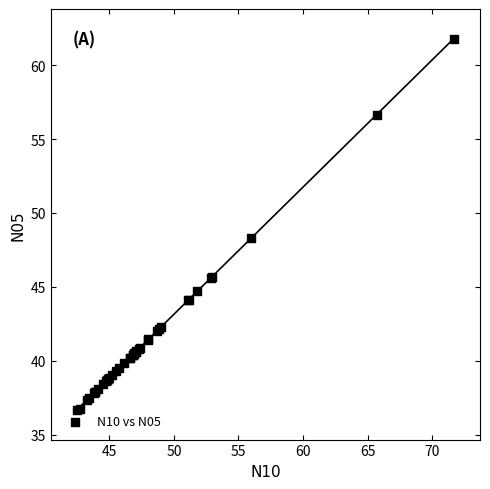

What Y value in the scatter plot is closest to 49?

48.3